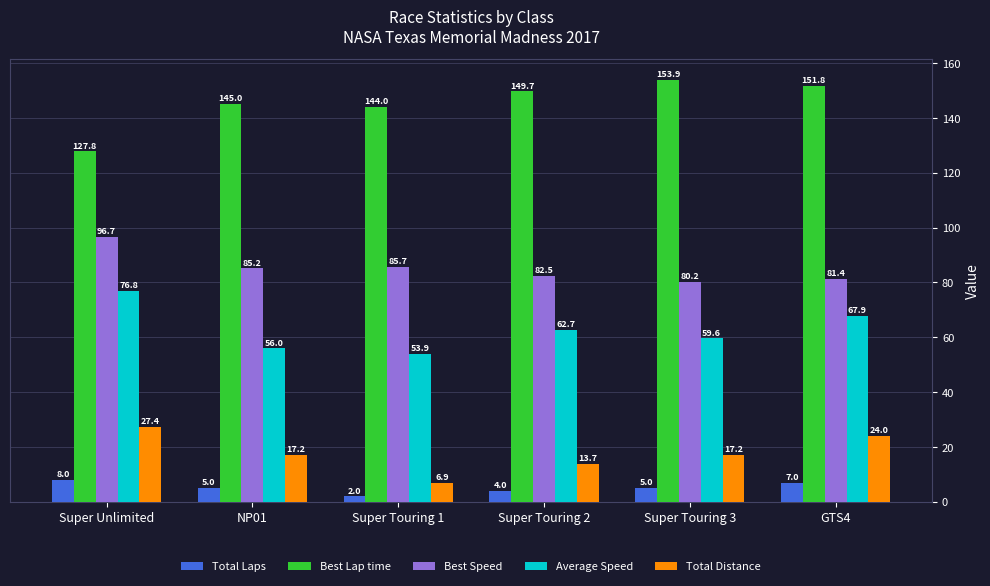

How many distinct data groups are displayed?

5